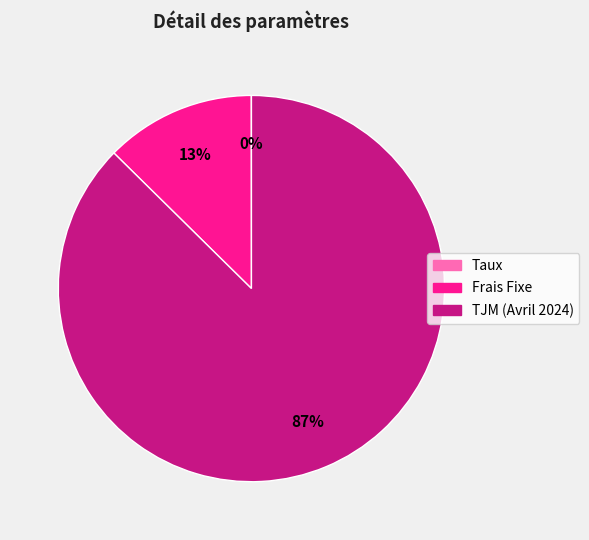

Which category has the biggest portion of the pie?

TJM (Avril 2024)